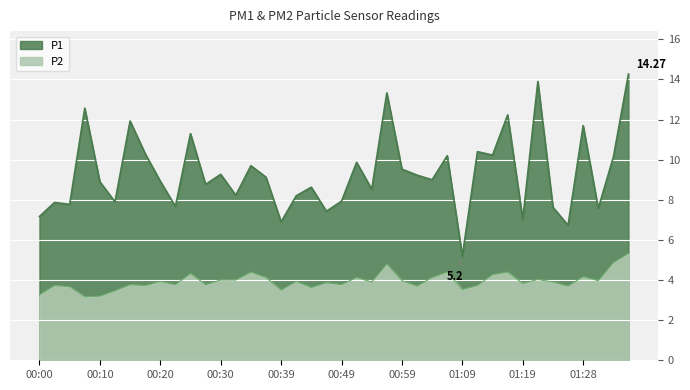

How many series are shown in this chart?

2